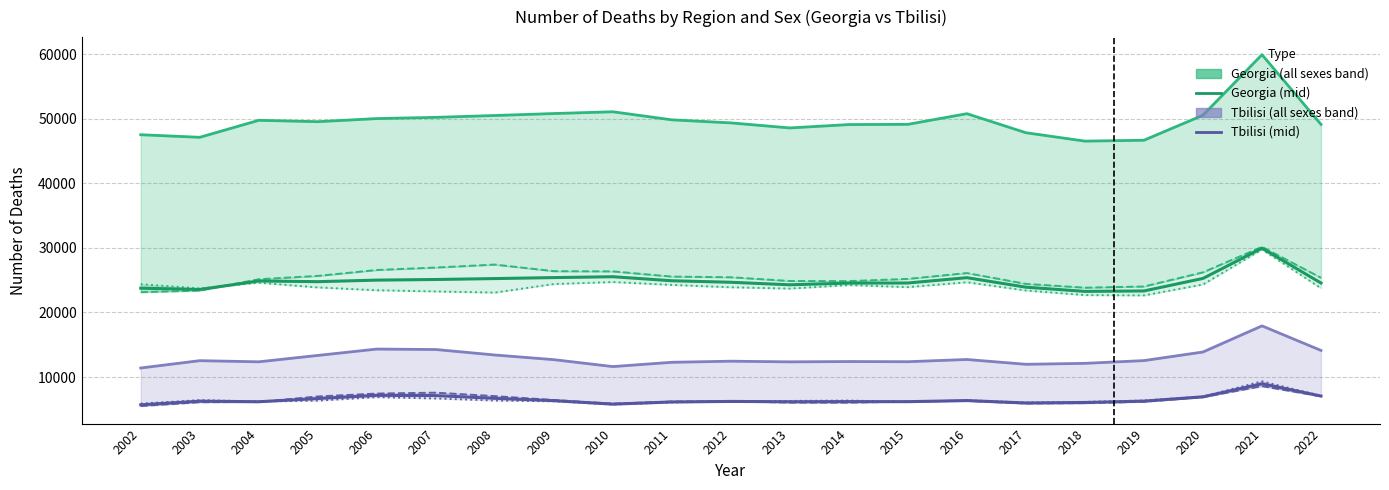

At which category is the sum across all series the highest?

2021